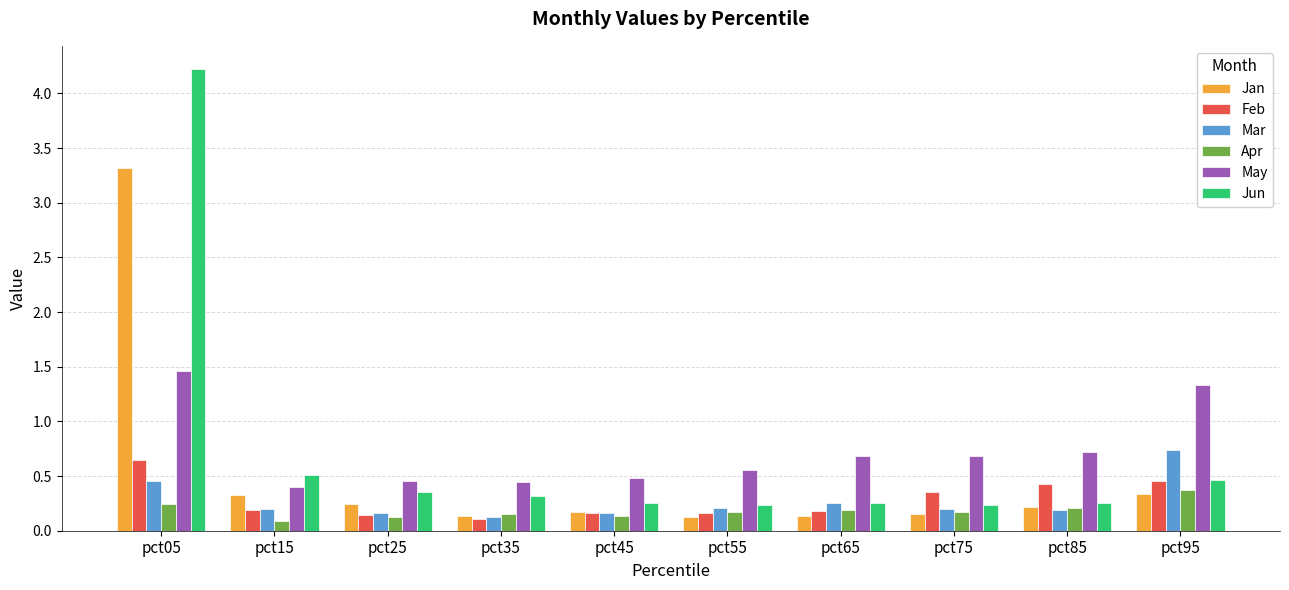

What is the average value of the May series?

0.7